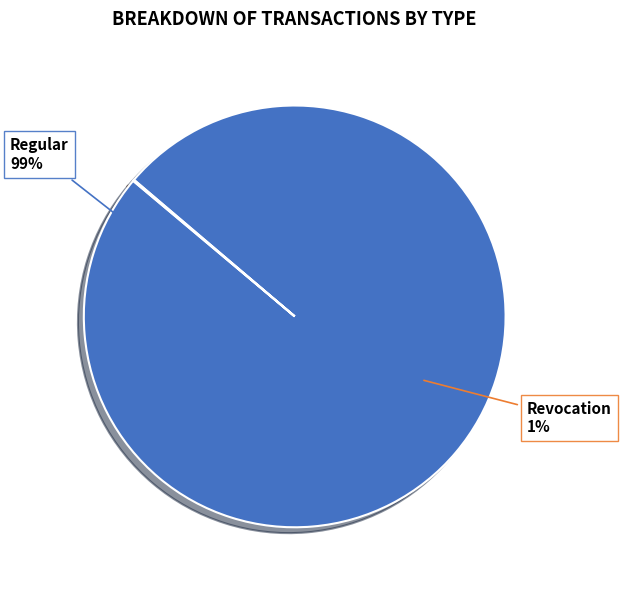

Count the number of slices in the pie.

2